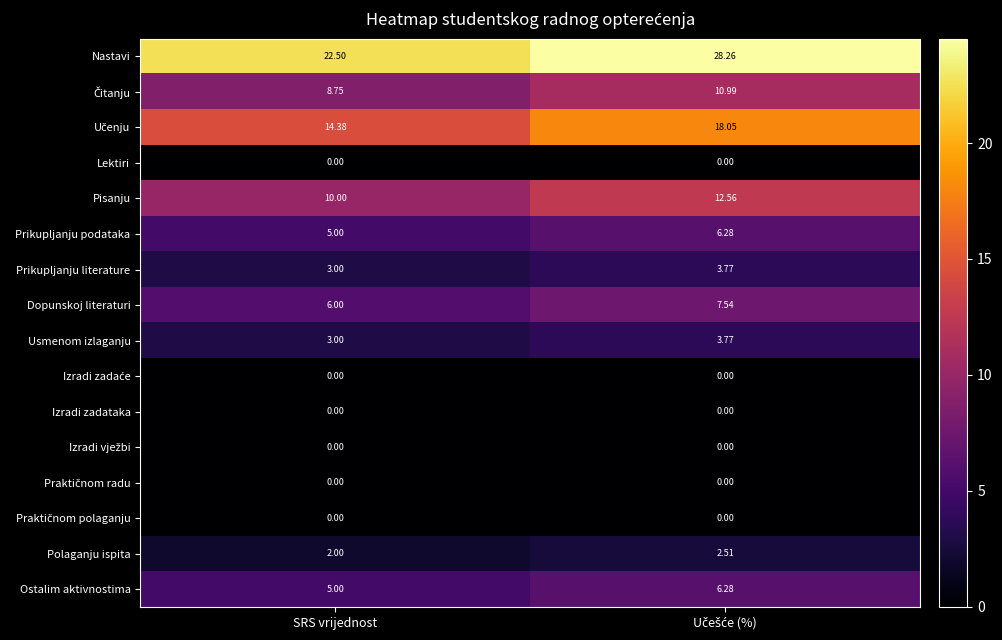

Where is Prikupljanju literature nearest to the value 3?

SRS vrijednost